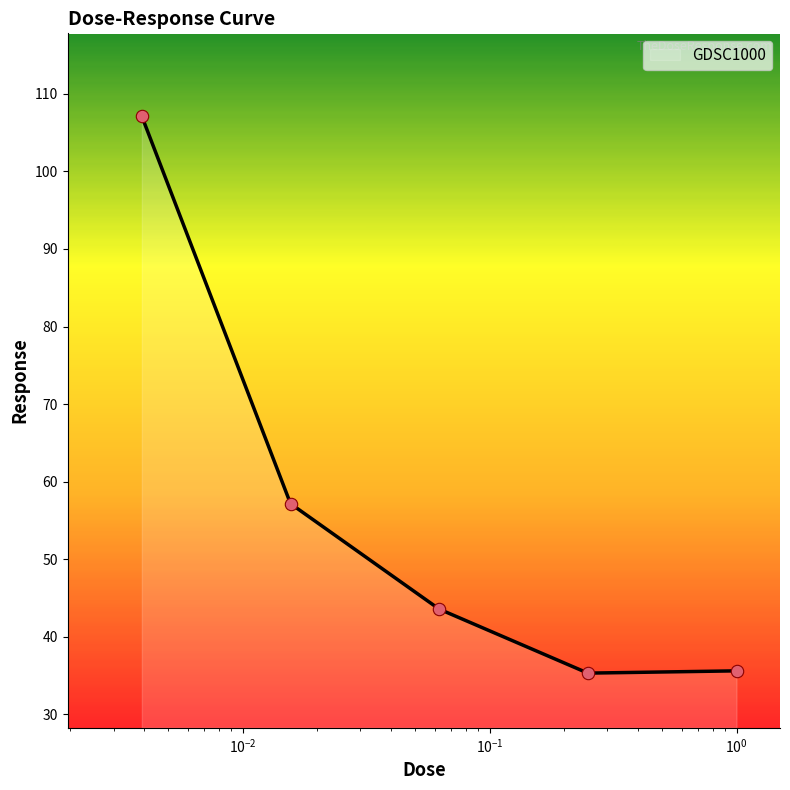

True or false: there are more than 0 points higher than both neighbors.

False